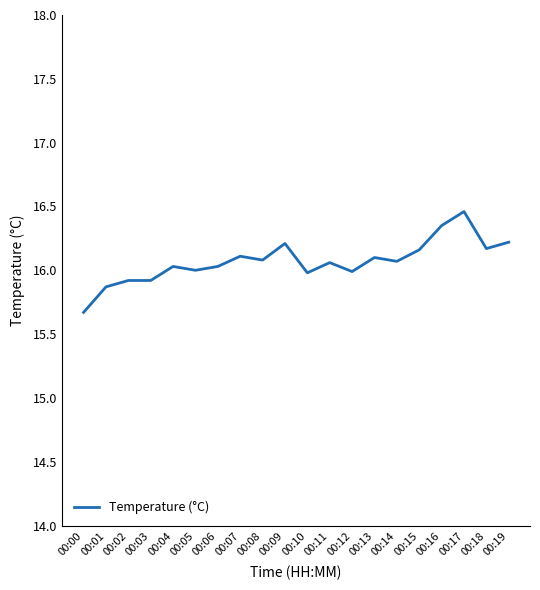

Approximately how many times larger is the value at 00:05 compared to 00:13?

1.0